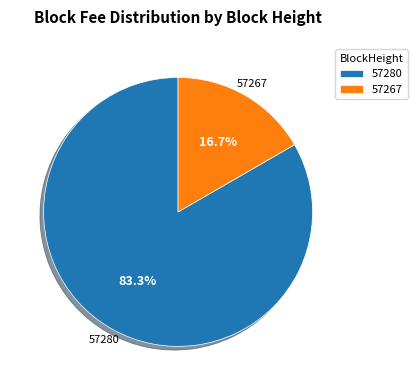

Combined, do 57280 and 57267 account for over 50%?

Yes